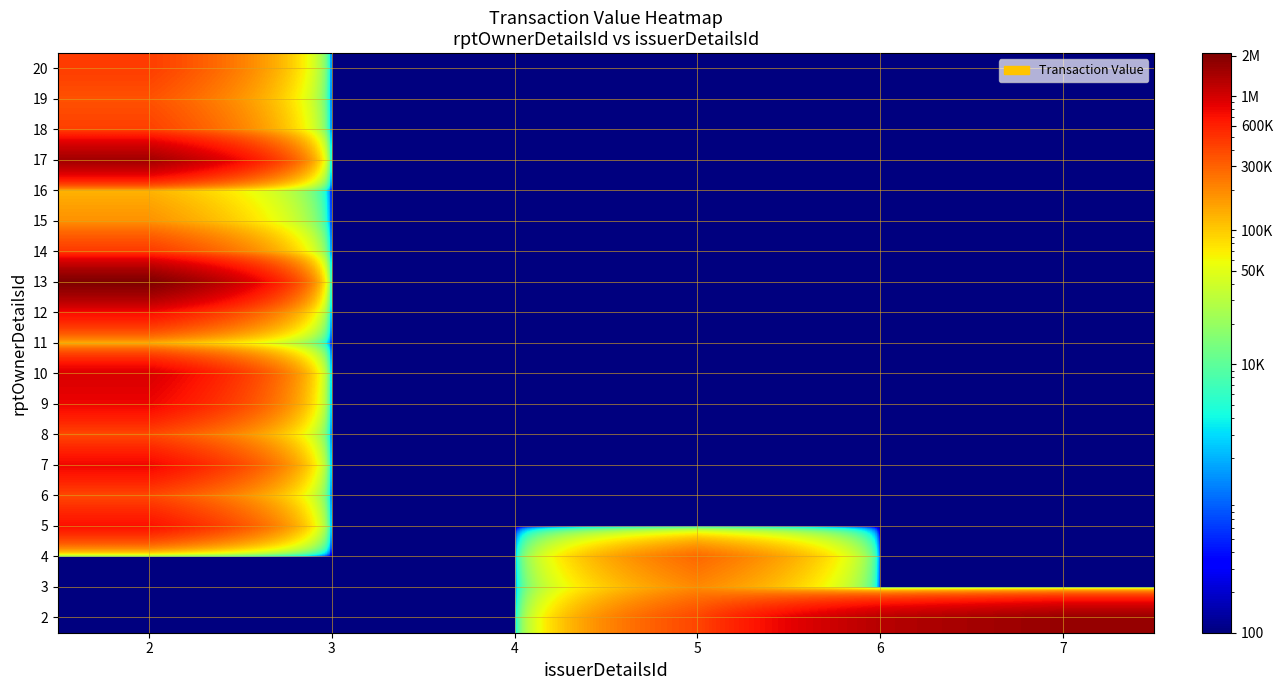

Rank the series by their maximum value, from highest to lowest.

13, 2, 17, 10, 9, 7, 12, 5, 14, 20, 18, 6, 8, 19, 4, 3, 15, 11, 16